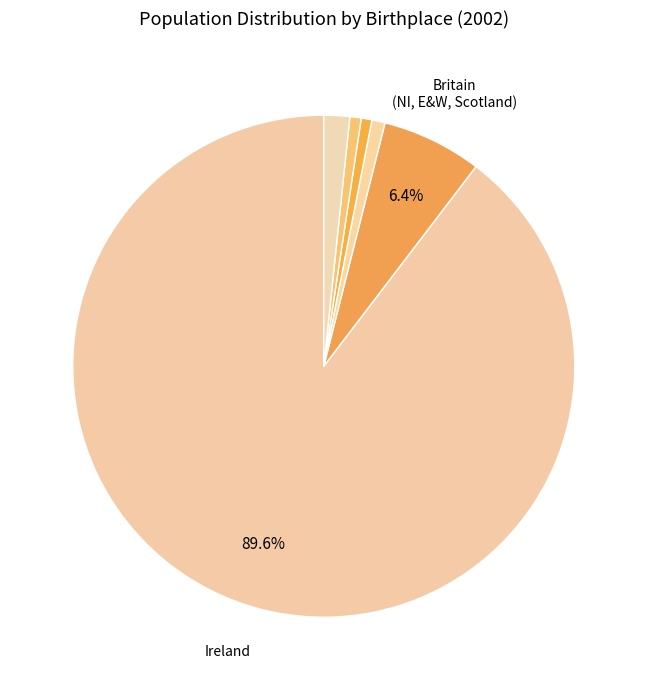

How many segments does this pie chart have?

6